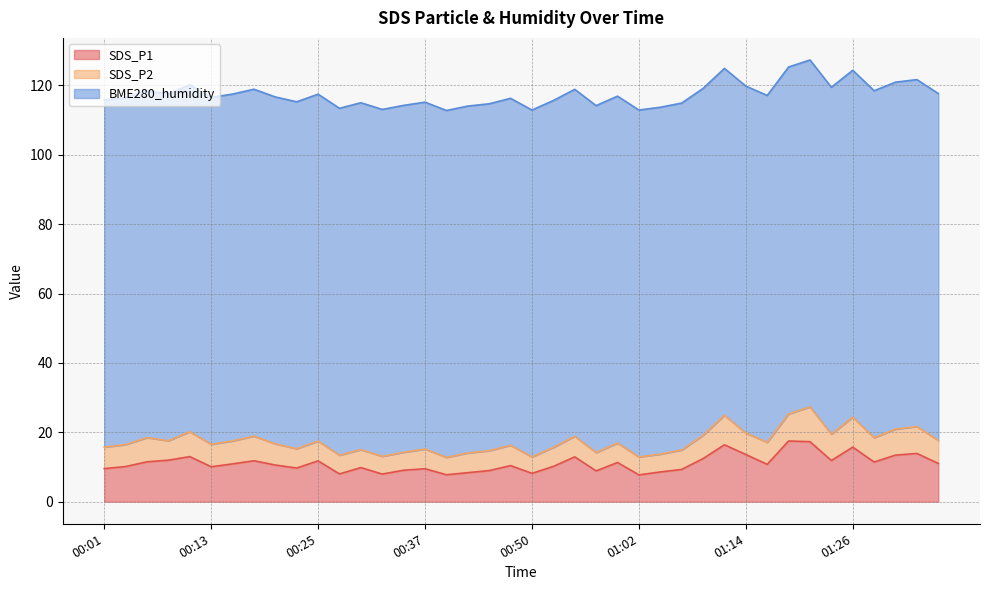

True or false: SDS_P2 and BME280_humidity cross at least once.

False